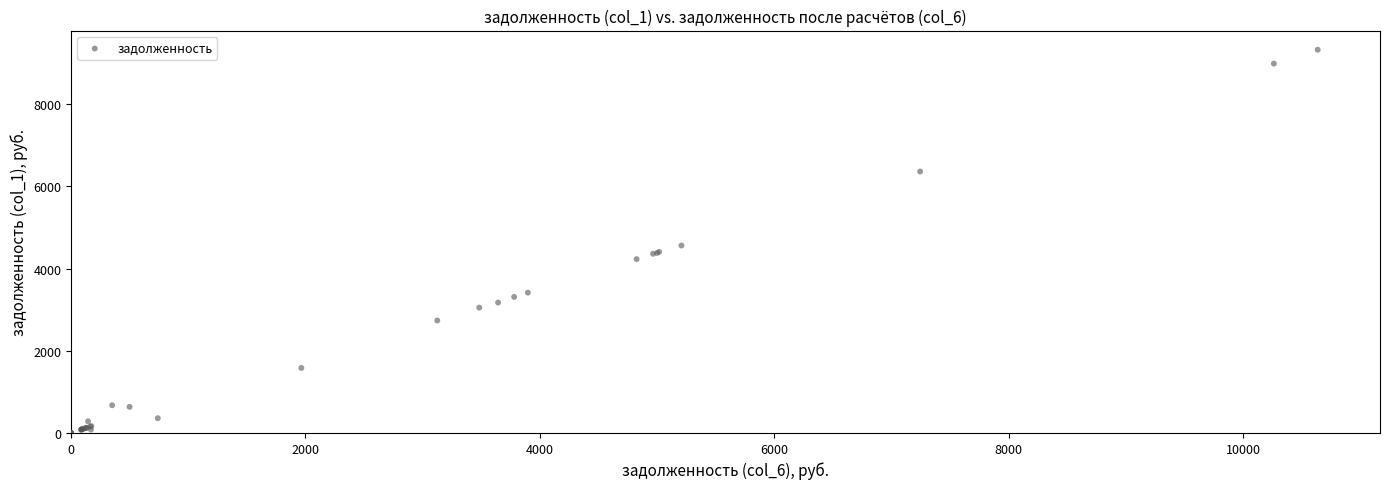

What Y value in the scatter plot is closest to 4662?

4561.6